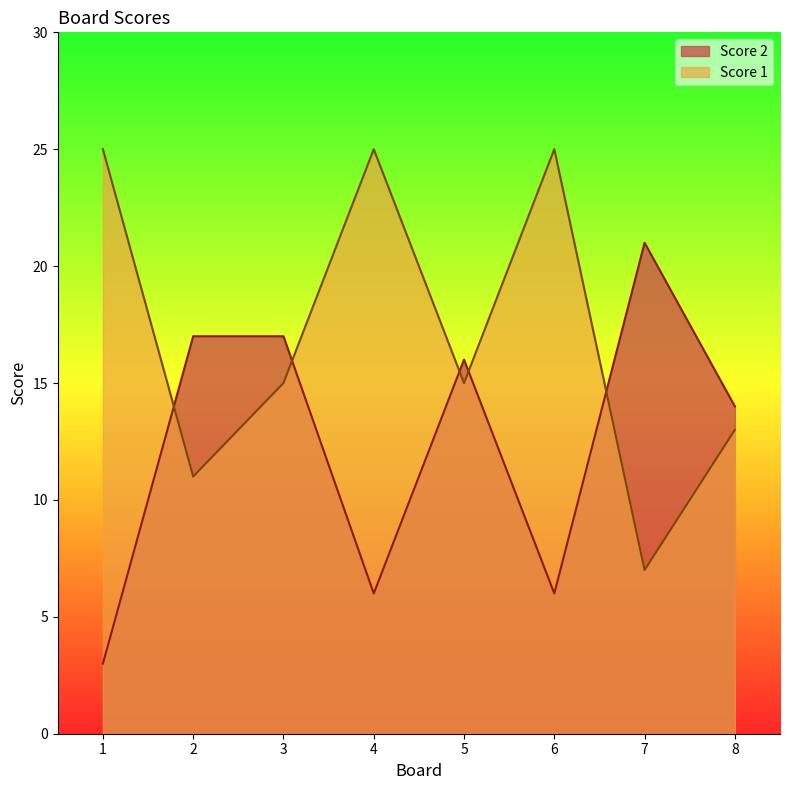

Where does the Score 1 series first go above 15?

1